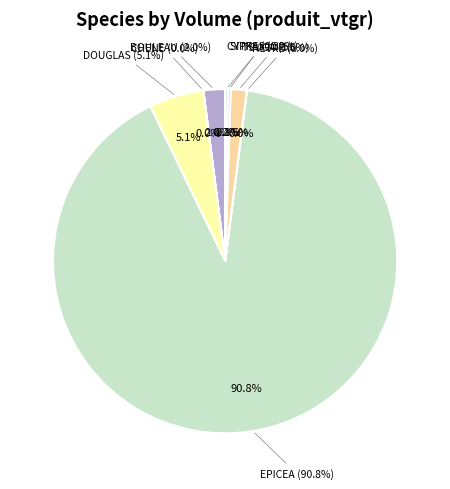

How much of the chart is everything except TSUGA?

98.5%